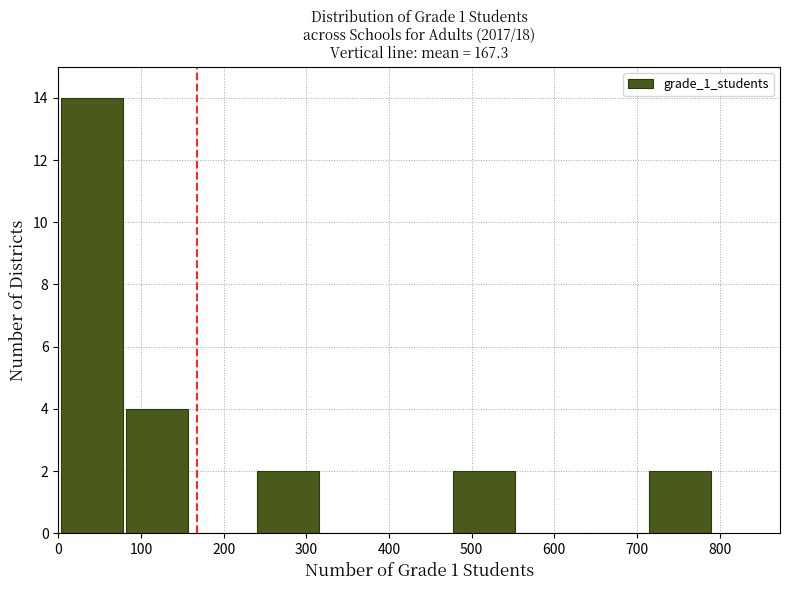

Reading left to right, list every bar in this chart as the range it spans on the x-axis followed by its height. Neither the bar edges nor the heights are printed on the chart, so give them approximately, as read against the axes.

0 to 80: 14
80 to 160: 4
160 to 240: 0
240 to 320: 2
320 to 400: 0
400 to 480: 0
480 to 560: 2
560 to 640: 0
640 to 710: 0
710 to 790: 2